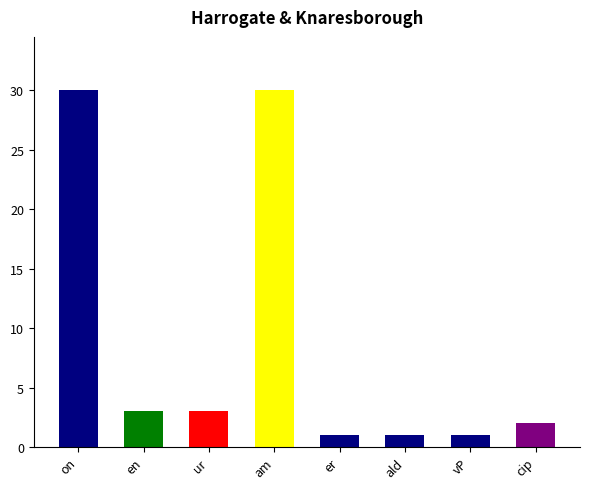

How many bars are there in total?

8